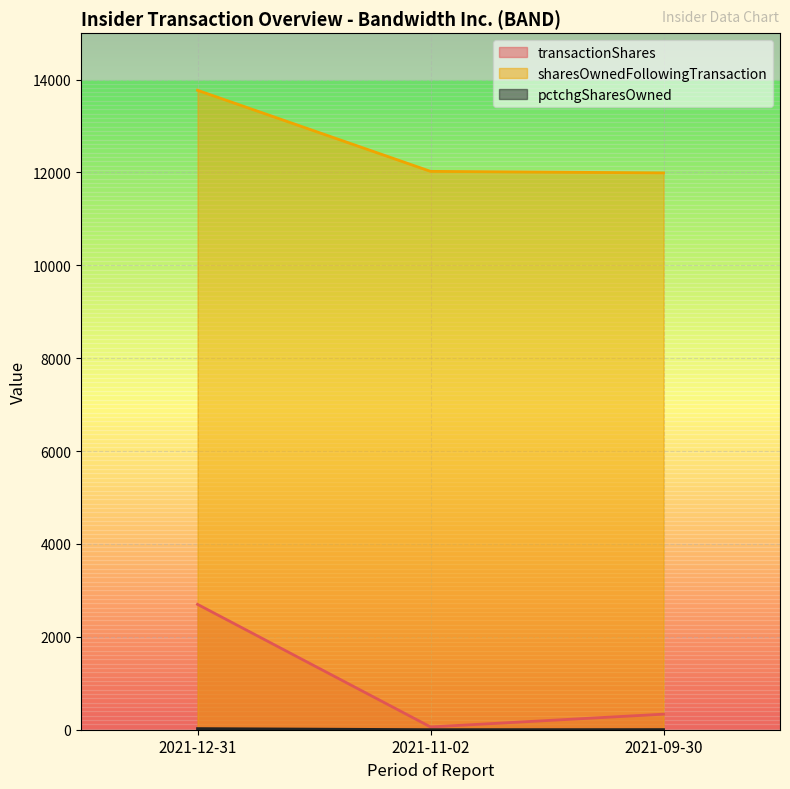

The sharesOwnedFollowingTransaction series shows 13770 at 2021-12-31. True or false?

True